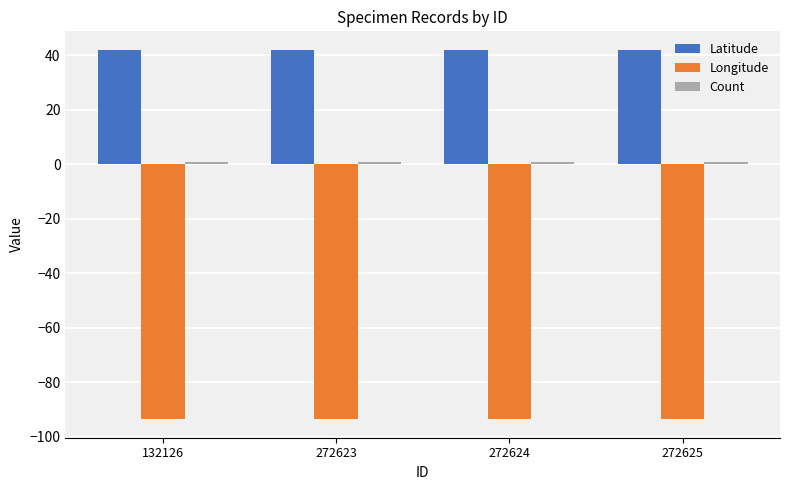

Which series has the largest total across all categories?

Latitude